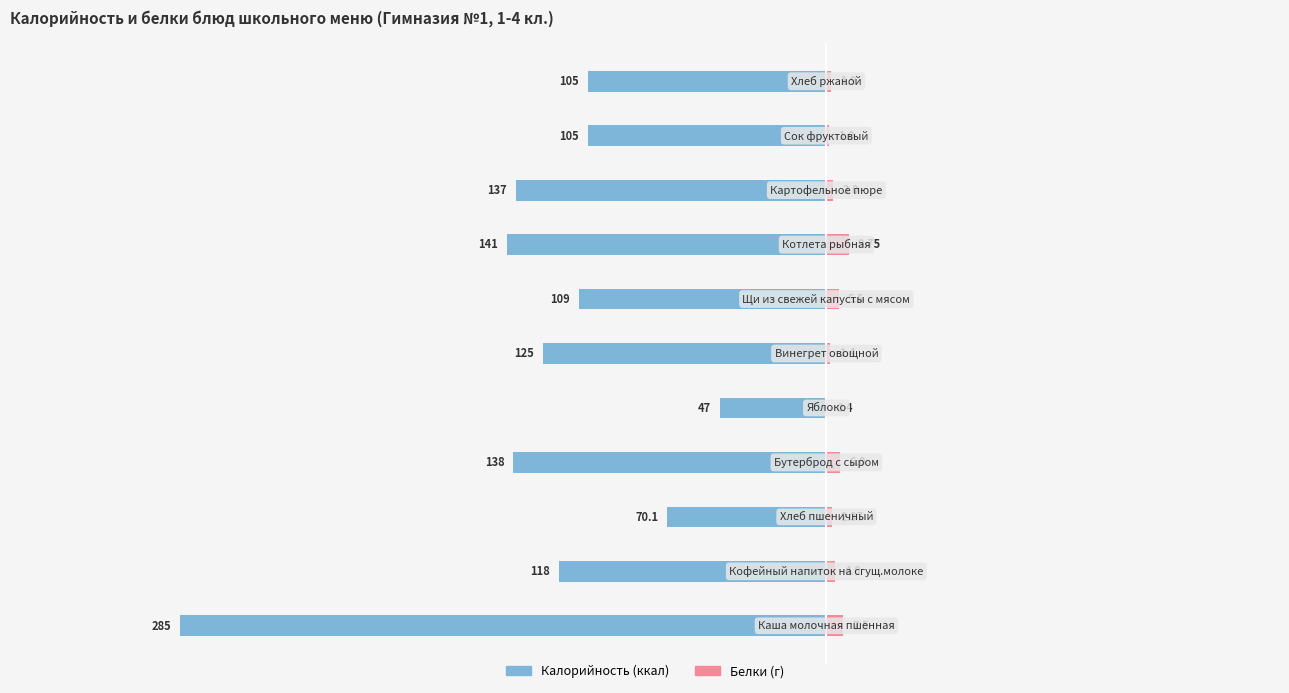

What is the difference between the second highest and second lowest values in the Калорийность series?

70.9